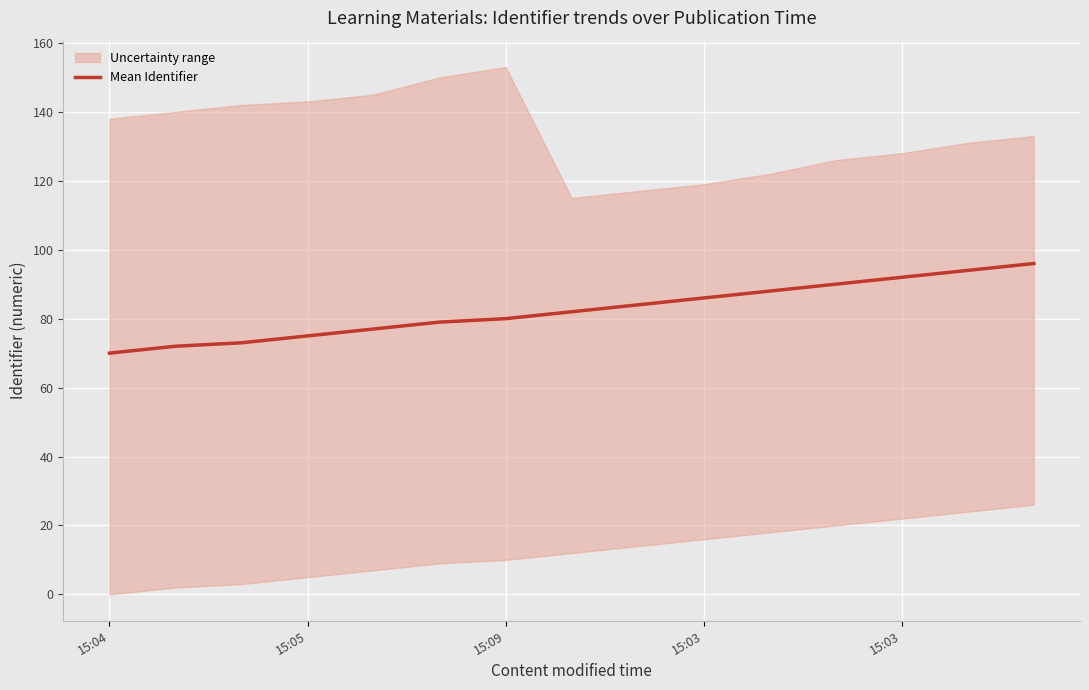

What is the value of the 11th point from the left?

88